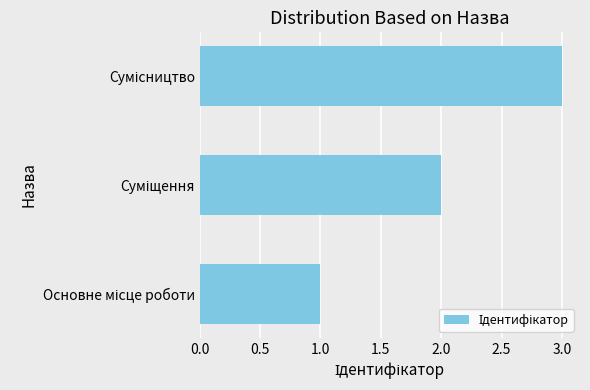

What is the greatest value displayed?

3